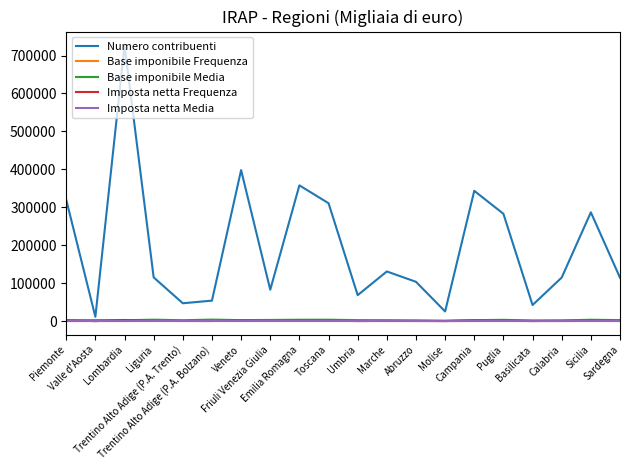

Which series has the largest total across all categories?

Numero contribuenti